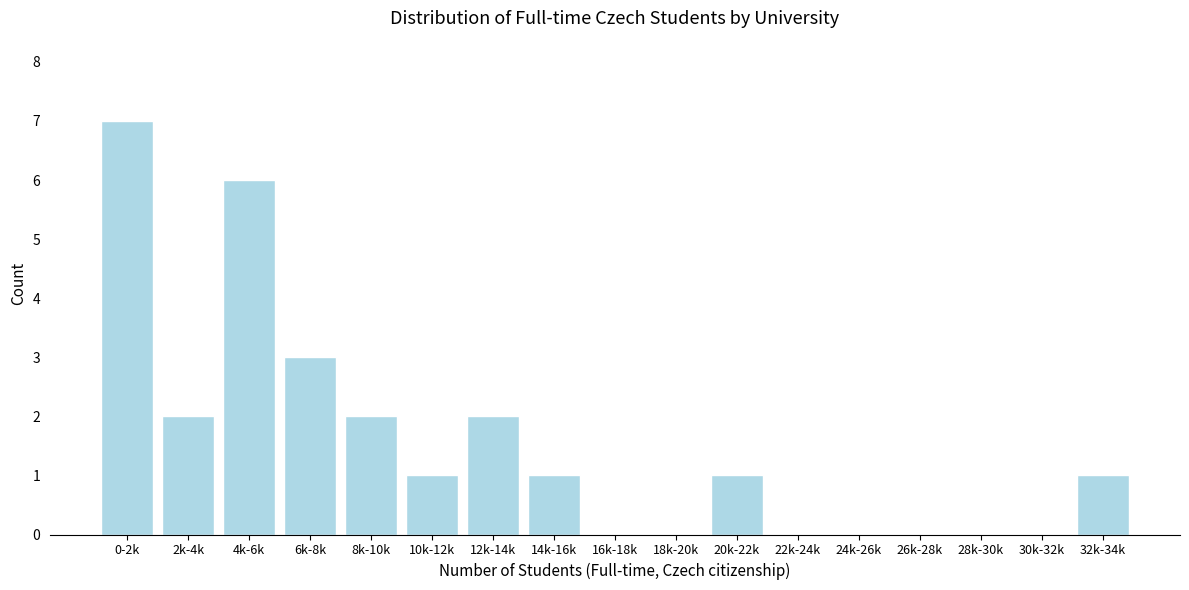

Reading left to right, what are all the values shown in this chart?

0-2k=7	2k-4k=2	4k-6k=6	6k-8k=3	8k-10k=2	10k-12k=1	12k-14k=2	14k-16k=1	16k-18k=0	18k-20k=0	20k-22k=1	22k-24k=0	24k-26k=0	26k-28k=0	28k-30k=0	30k-32k=0	32k-34k=1